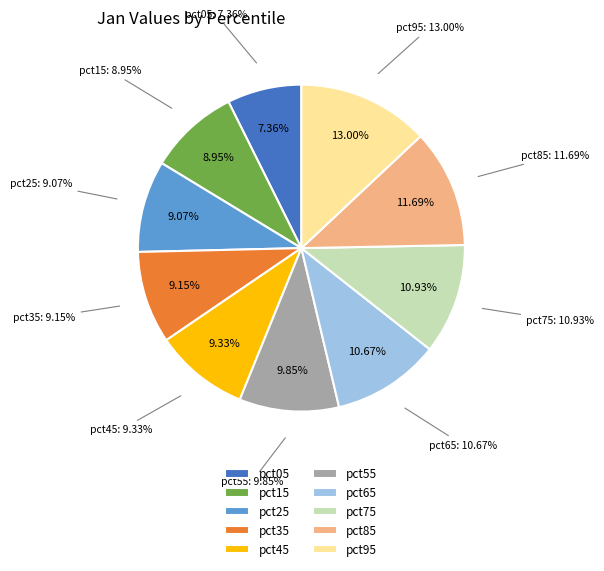

Is it true that pct05 is 7% of the pie?

True